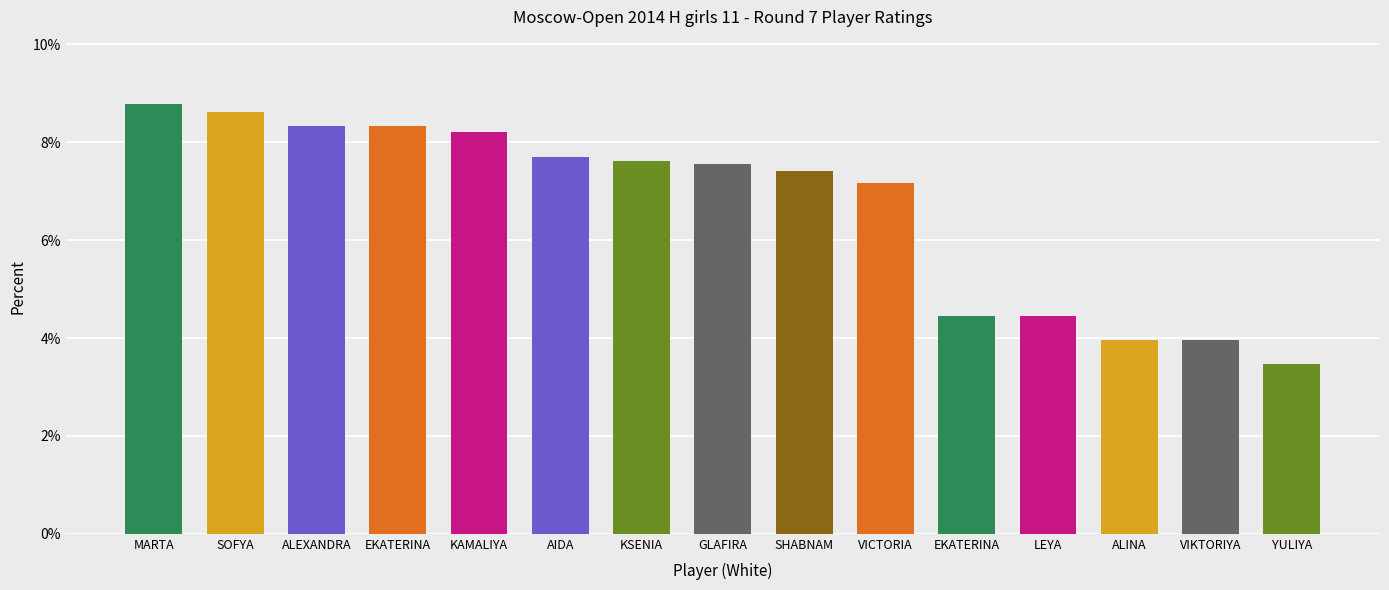

Between ALEXANDRA and KAMALIYA, which is larger?

ALEXANDRA